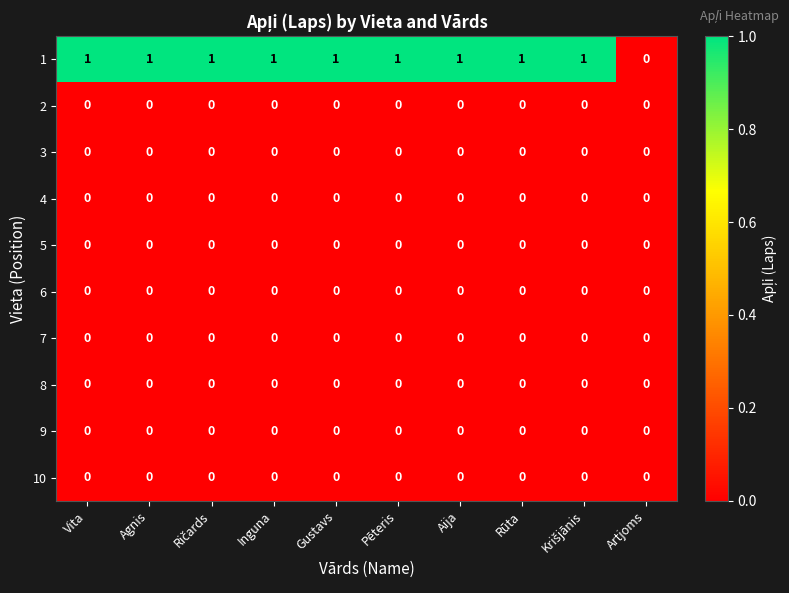

Is it true that 9 equals 0 at Gustavs?

True